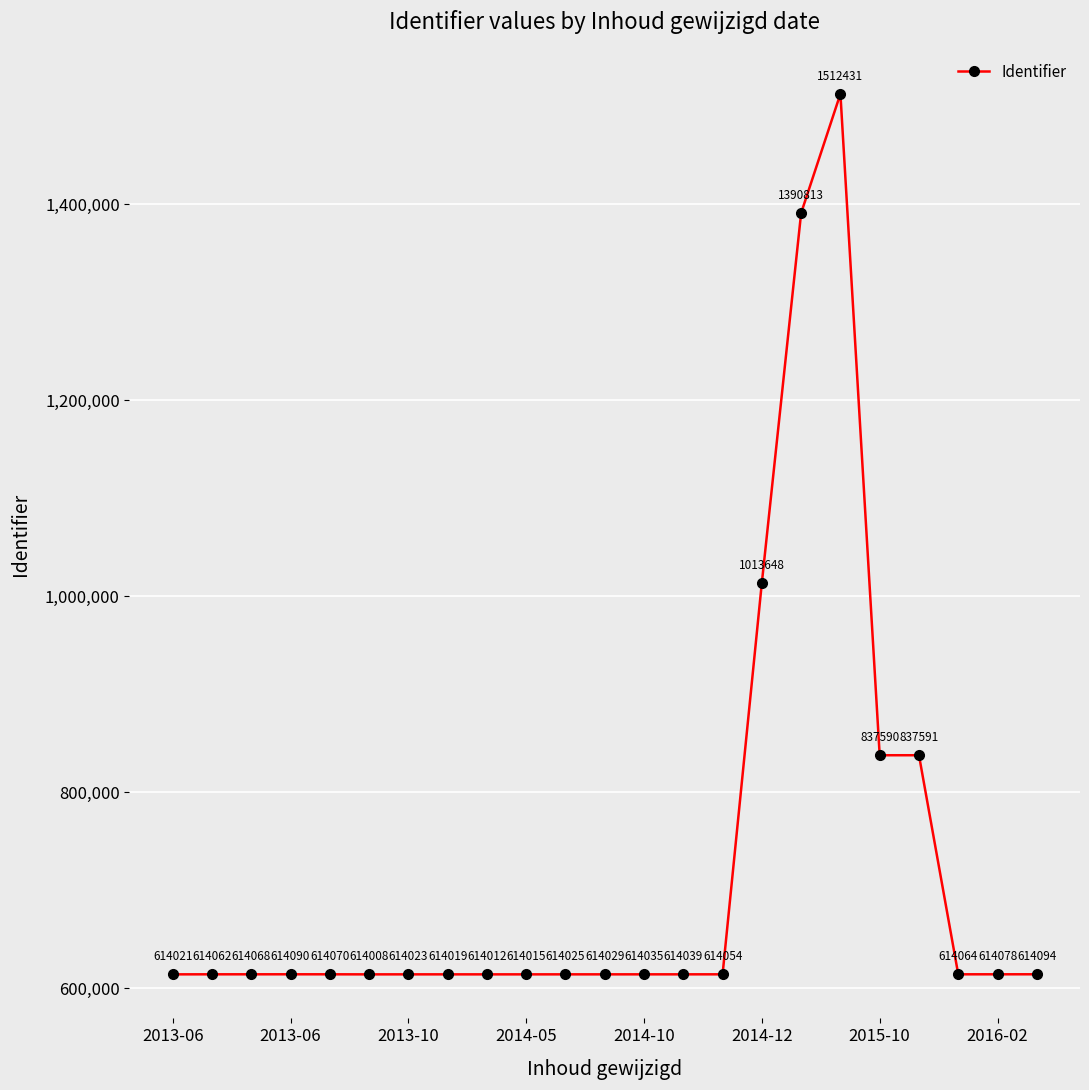

What is the difference between the maximum and minimum values?

898423